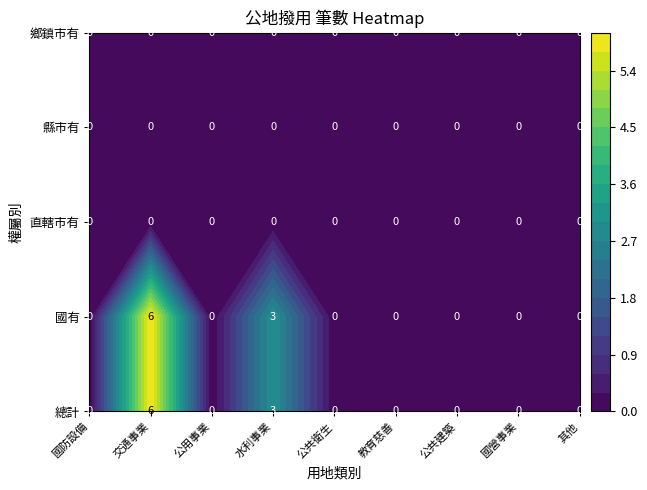

Which series has the widest spread of values?

總計